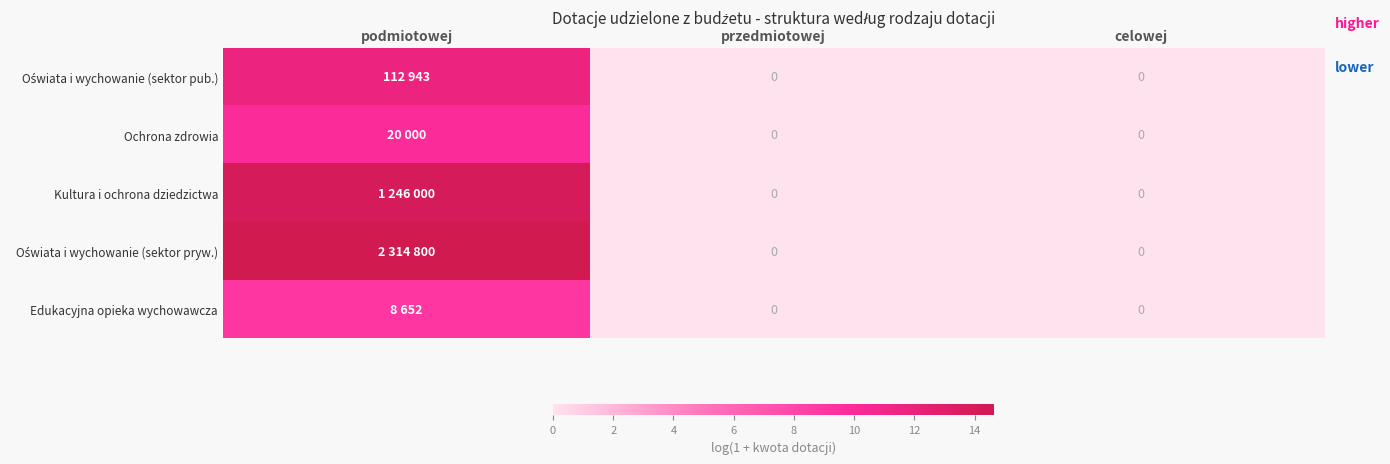

At przedmiotowej, list the series in order from smallest to largest.

Oświata i wychowanie (sektor pub.), Ochrona zdrowia, Kultura i ochrona dziedzictwa, Oświata i wychowanie (sektor pryw.), Edukacyjna opieka wychowawcza